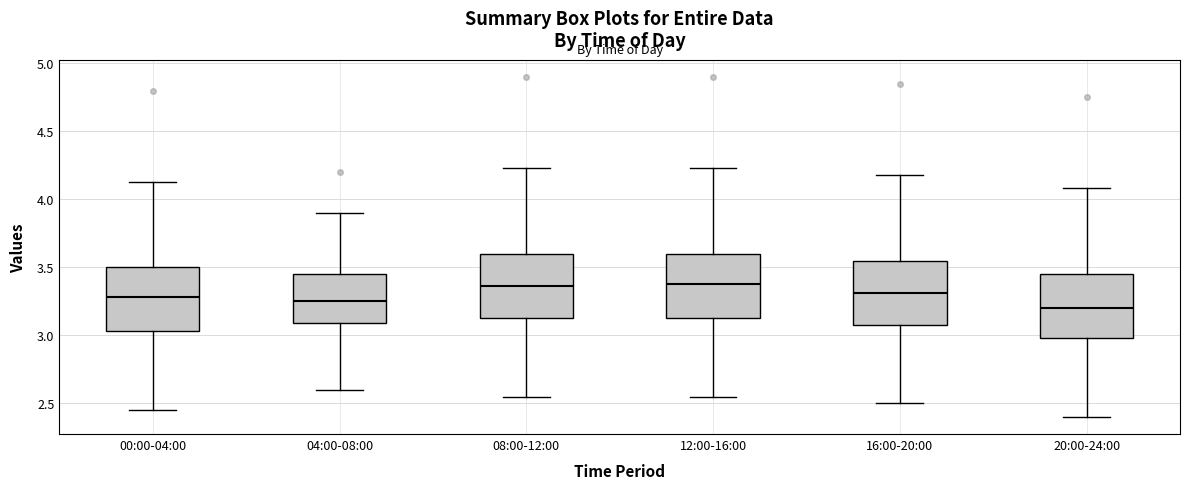

Reading left to right, read every box against the y-axis: the position of its median line, the range the box covers, and the ends of its whiskers. The values are not printed on the chart, so give them approximately, as read against the axis.

00:00-04:00: median 3.30, box 3.05 to 3.50, whiskers 2.45 to 4.15
04:00-08:00: median 3.25, box 3.10 to 3.45, whiskers 2.60 to 3.90
08:00-12:00: median 3.35, box 3.15 to 3.60, whiskers 2.55 to 4.25
12:00-16:00: median 3.40, box 3.15 to 3.60, whiskers 2.55 to 4.25
16:00-20:00: median 3.30, box 3.10 to 3.55, whiskers 2.50 to 4.20
20:00-24:00: median 3.20, box 3.00 to 3.45, whiskers 2.40 to 4.10